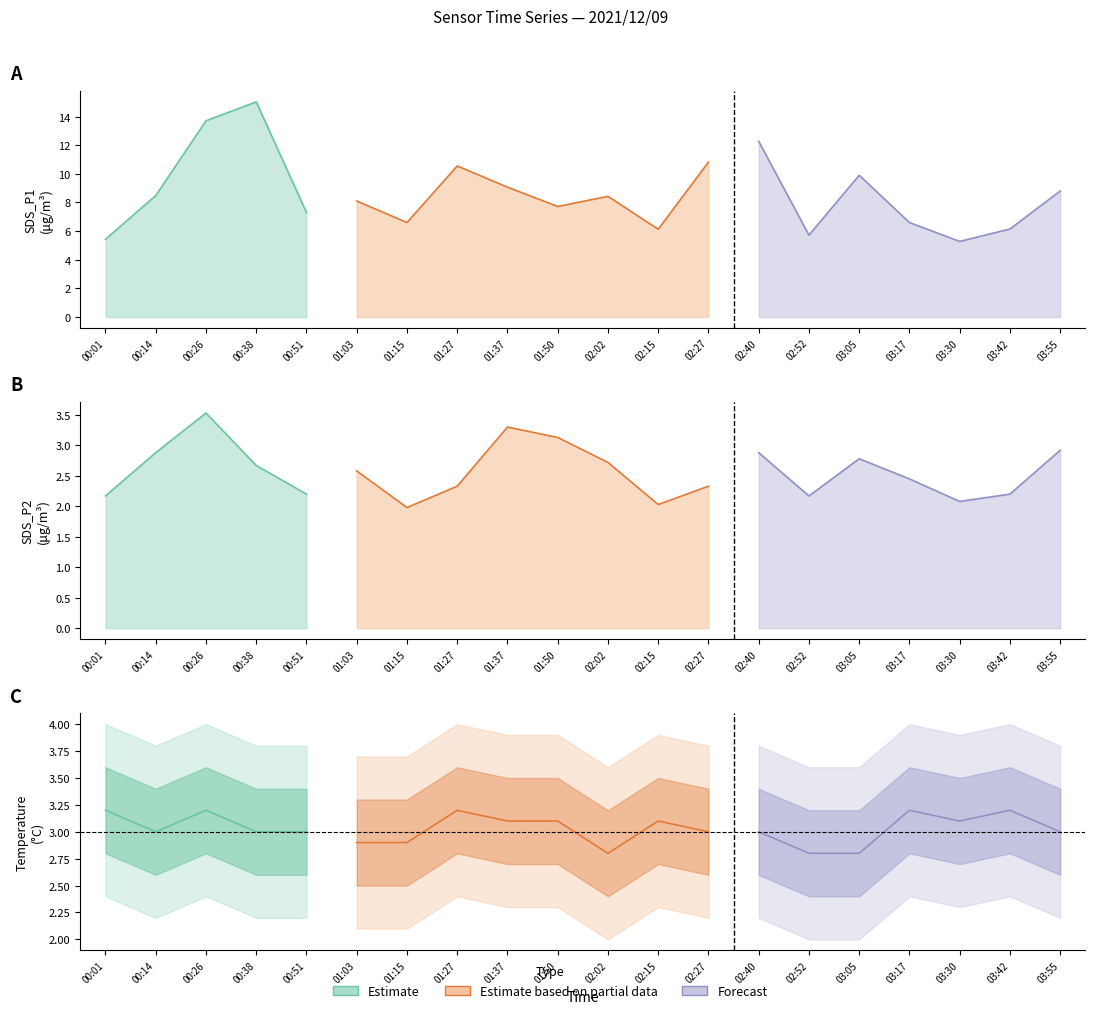

Does the chart have visible grid lines?

No